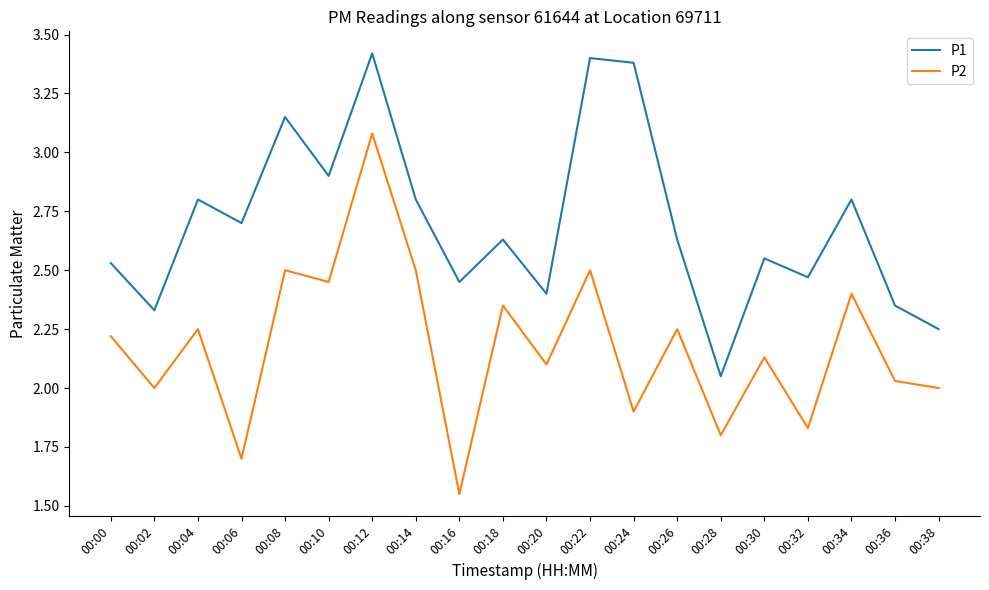

At which category does P1 reach its first local peak?

00:04